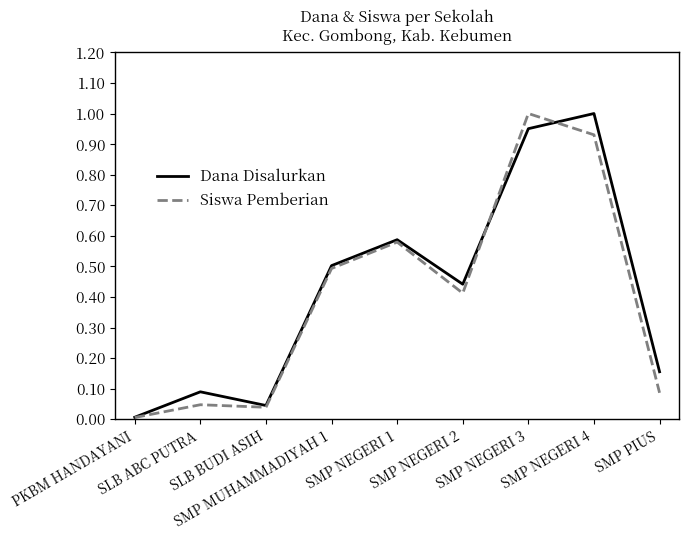

What is the difference between the maximum and second lowest values in the Siswa Pemberian series?

1.0